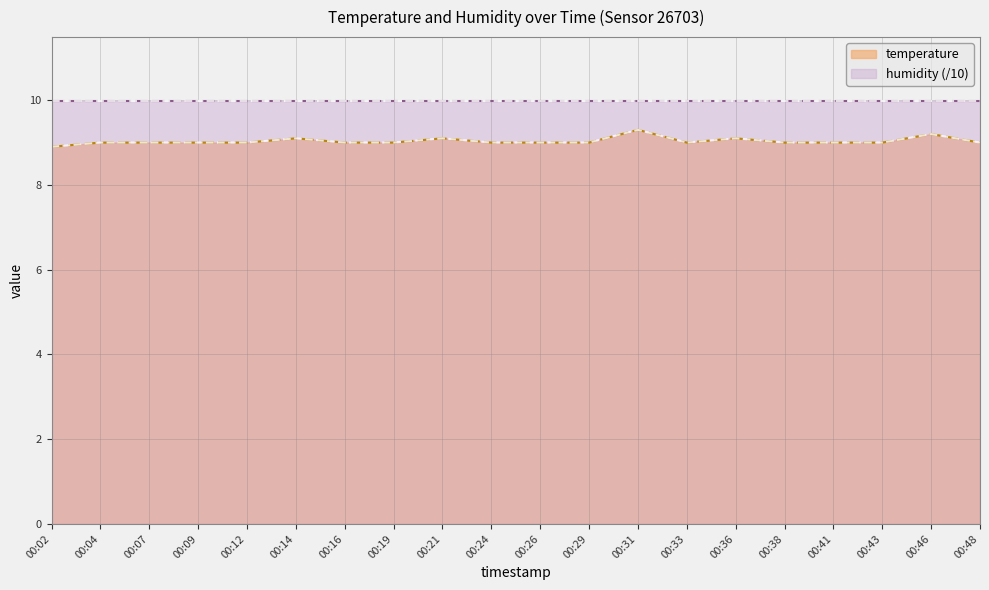

How many data points are above 9?

5